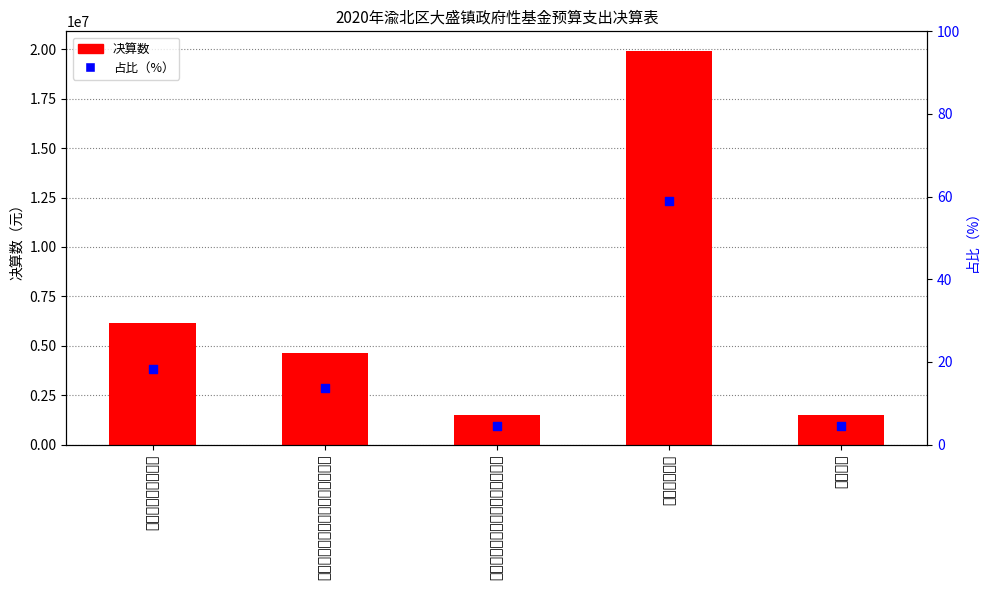

Which series reaches the minimum Y coordinate?

占比（%）